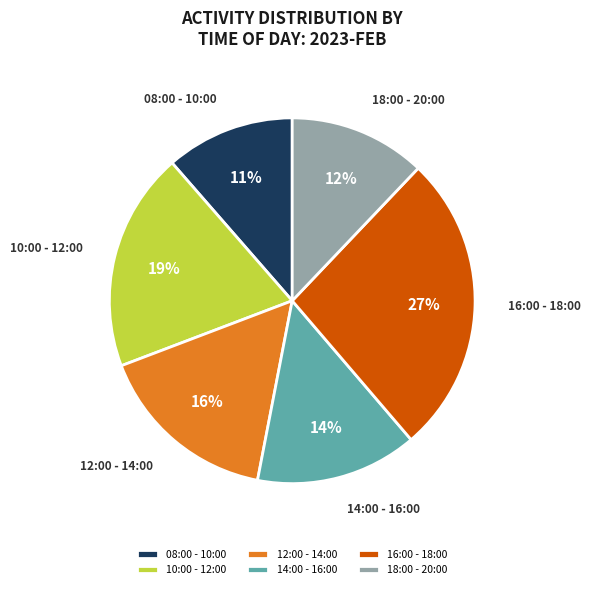

Combined, do 14:00 - 16:00 and 18:00 - 20:00 account for over 50%?

No